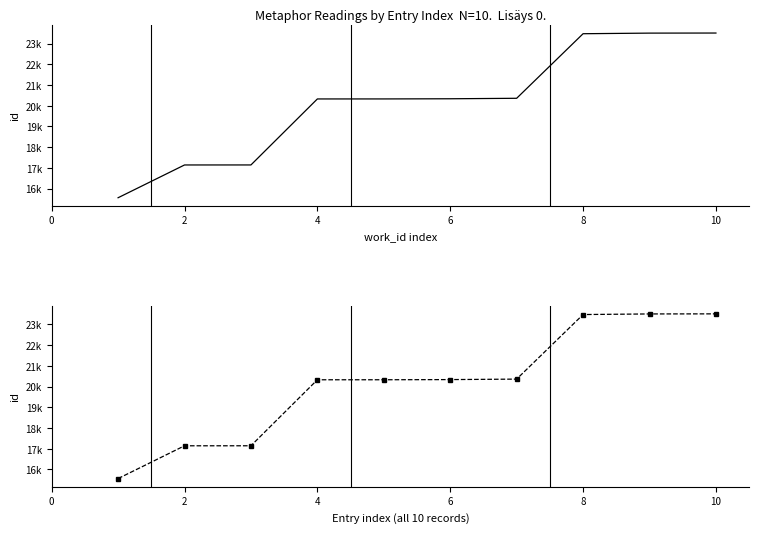

What is the difference between the maximum and minimum values?

7946